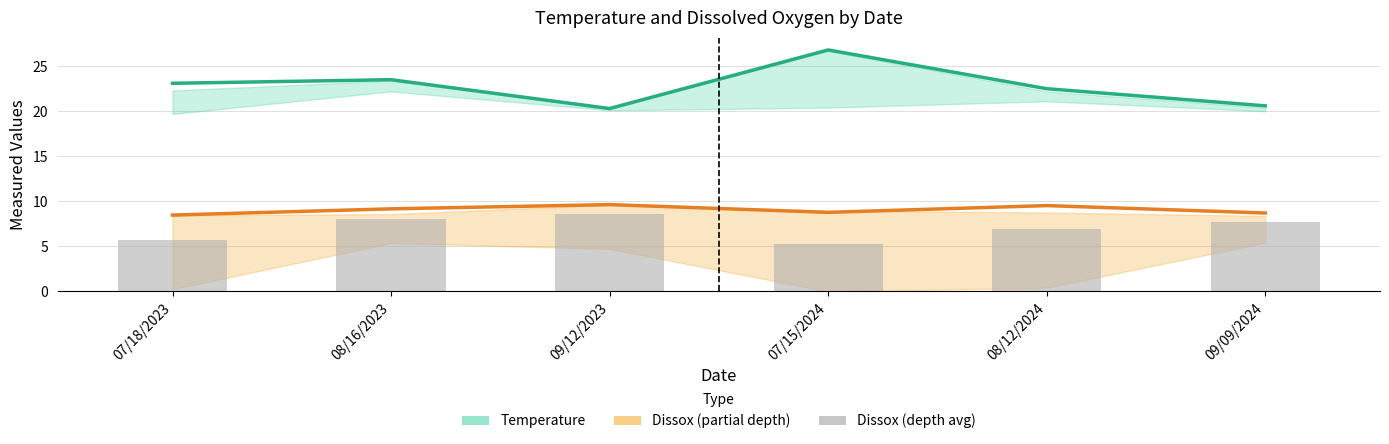

Which series has the largest total across all categories?

Temperature (surface)